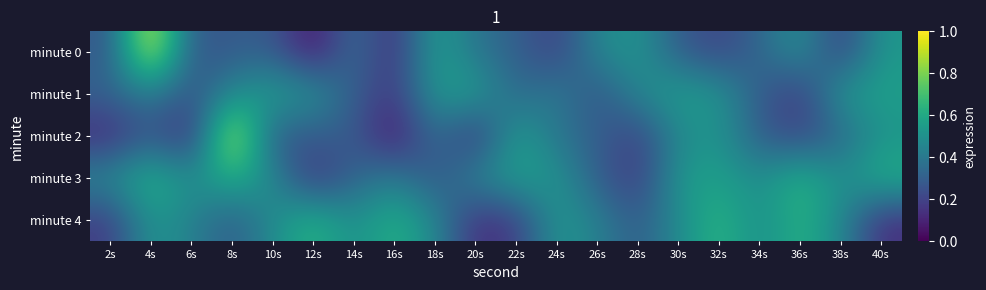

Reading left to right, transcribe all the data shown in this chart.

minute 0: 2s=0.3	4s=1.0	6s=0.3	8s=0.3	10s=0.3	12s=0.0	14s=0.4	16s=0.1	18s=0.6	20s=0.4	22s=0.3	24s=0.2	26s=0.5	28s=0.5	30s=0.3	32s=0.2	34s=0.3	36s=0.5	38s=0.2	40s=0.5
minute 1: 2s=0.3	4s=0.4	6s=0.3	8s=0.5	10s=0.6	12s=0.5	14s=0.3	16s=0.2	18s=0.5	20s=0.6	22s=0.3	24s=0.4	26s=0.3	28s=0.5	30s=0.6	32s=0.5	34s=0.3	36s=0.2	38s=0.5	40s=0.6
minute 2: 2s=0.1	4s=0.3	6s=0.1	8s=1.0	10s=0.3	12s=0.3	14s=0.3	16s=0.0	18s=0.4	20s=0.1	22s=0.6	24s=0.4	26s=0.3	28s=0.2	30s=0.5	32s=0.5	34s=0.3	36s=0.2	38s=0.3	40s=0.5
minute 3: 2s=0.5	4s=0.7	6s=0.5	8s=0.6	10s=0.5	12s=0.1	14s=0.3	16s=0.4	18s=0.3	20s=0.5	22s=0.6	24s=0.5	26s=0.3	28s=0.2	30s=0.5	32s=0.6	34s=0.5	36s=0.7	38s=0.5	40s=0.6
minute 4: 2s=0.2	4s=0.5	6s=0.4	8s=0.3	10s=0.5	12s=0.7	14s=0.5	16s=0.6	18s=0.5	20s=0.1	22s=0.2	24s=0.5	26s=0.4	28s=0.3	30s=0.5	32s=0.7	34s=0.5	36s=0.6	38s=0.5	40s=0.1